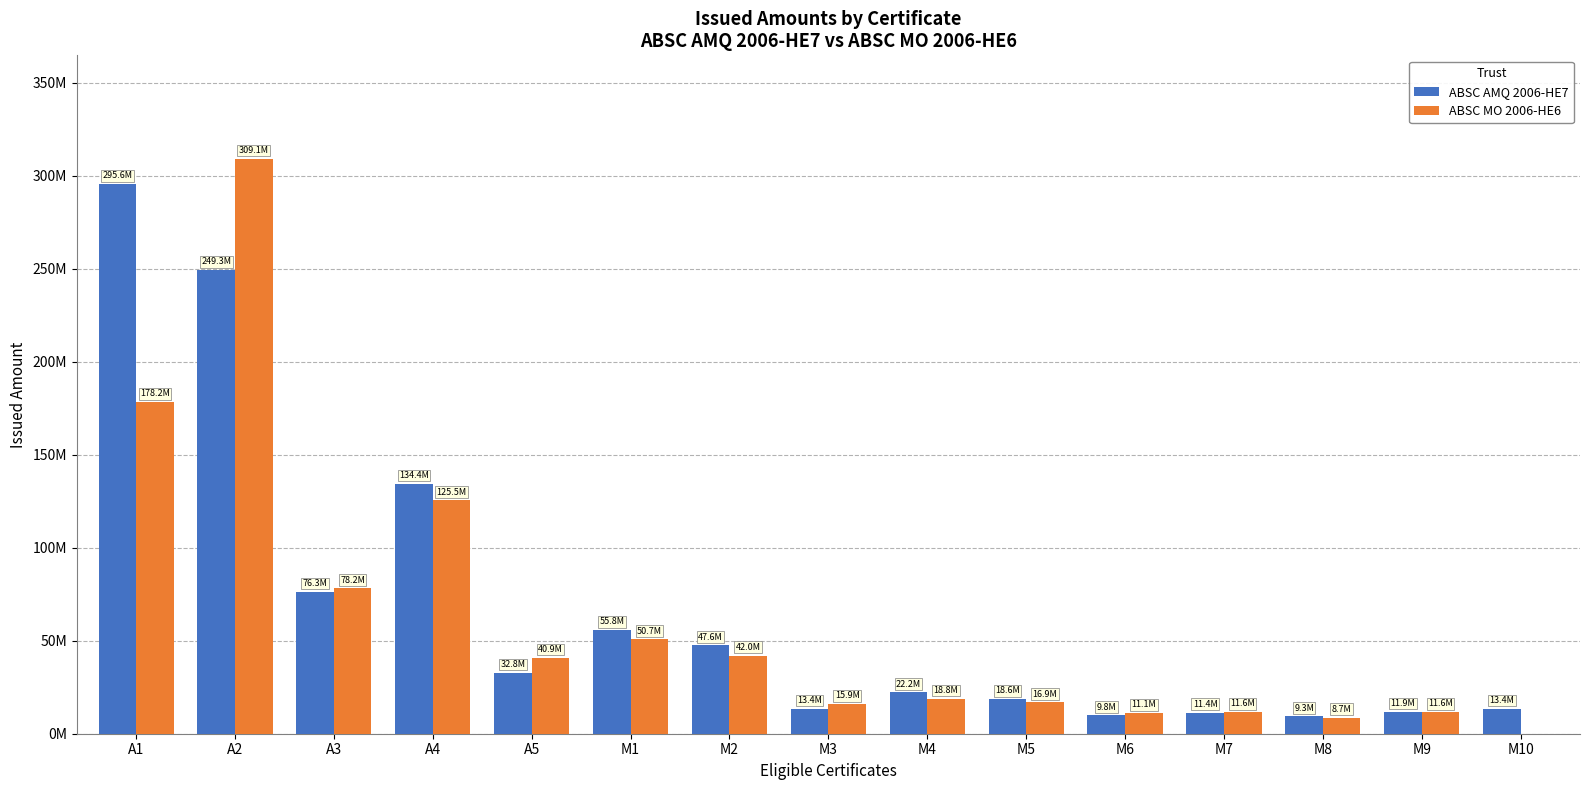

Reading left to right, list all the values displayed in this chart.

ABSC AMQ 2006-HE7: A1=295597000	A2=249304000	A3=76314000	A4=134414000	A5=32807000	M1=55840000	M2=47567000	M3=13437000	M4=22231000	M5=18612000	M6=9823000	M7=11374000	M8=9306000	M9=11891000	M10=13442000
ABSC MO 2006-HE6: A1=178248000	A2=309114000	A3=78184000	A4=125464000	A5=40911000	M1=50720000	M2=42035000	M3=15946000	M4=18842000	M5=16909000	M6=11112000	M7=11595000	M8=8696000	M9=11595000	M10=0